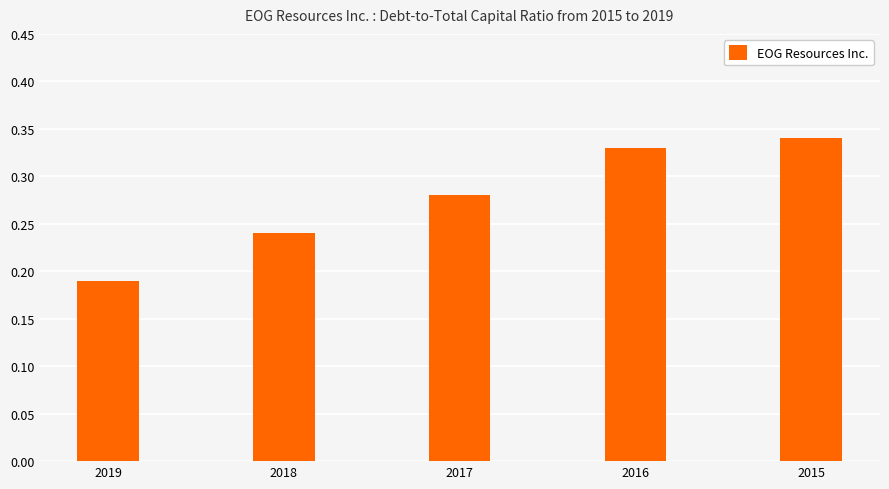

What is the difference between the values at 2019 and 2016?

0.1